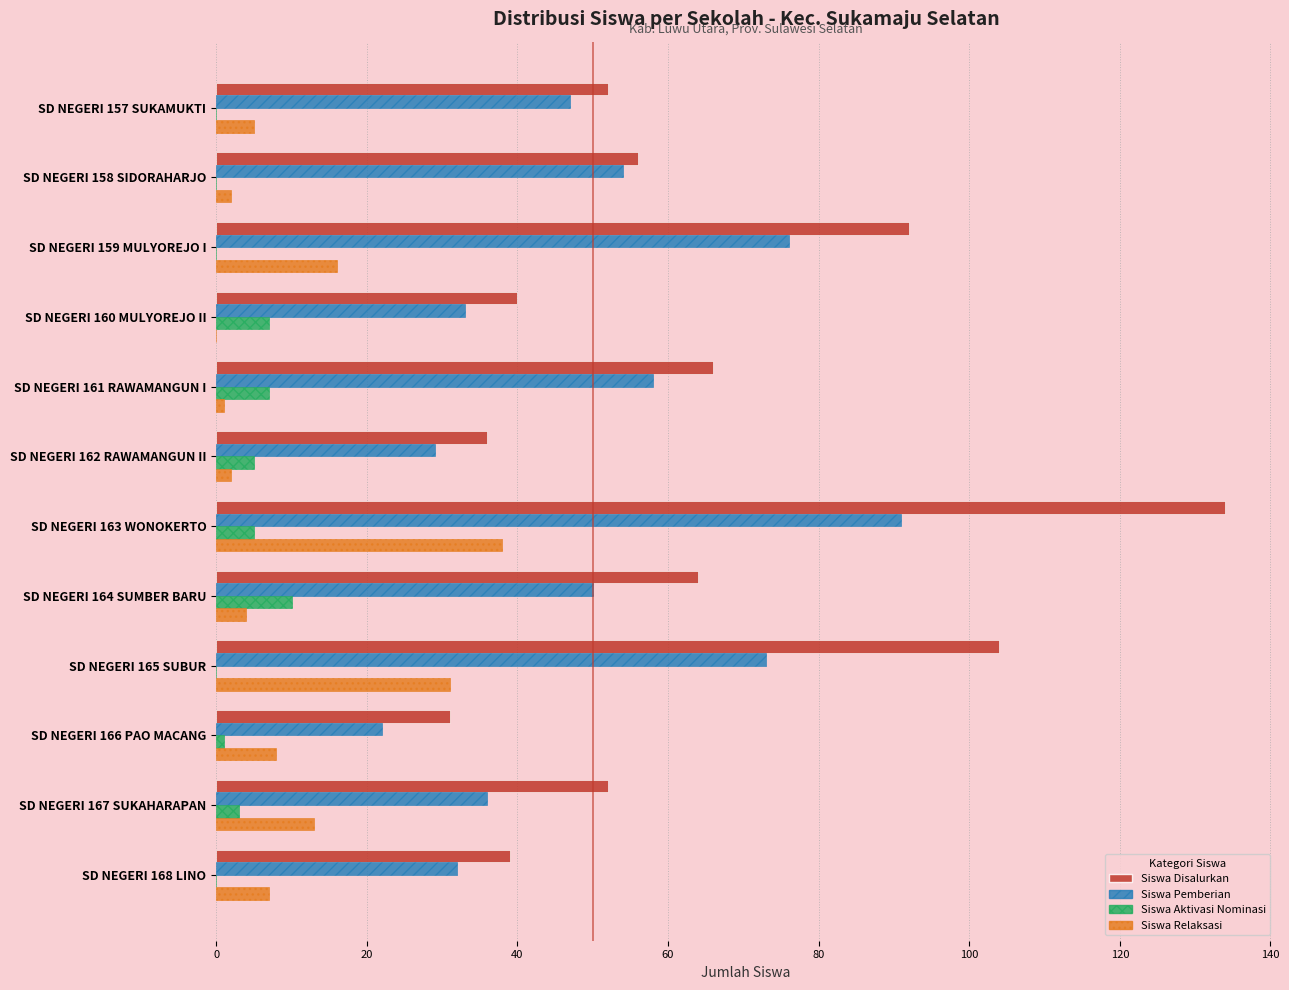

Which series changed the most between SD NEGERI 159 MULYOREJO I and SD NEGERI 163 WONOKERTO?

Siswa Disalurkan